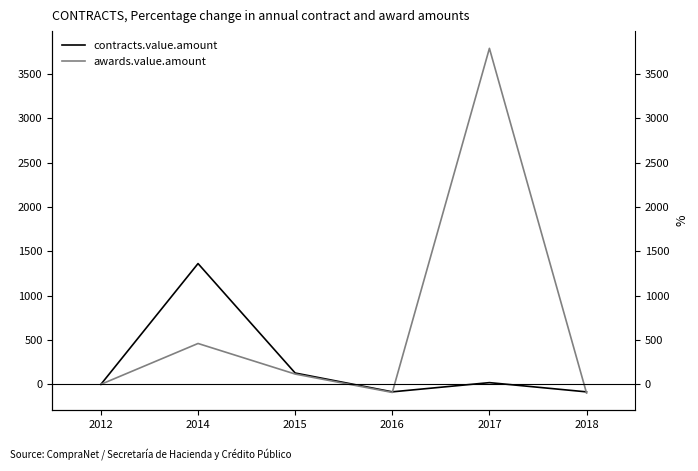

After their last crossing, which series has the higher values: awards.value.amount or contracts.value.amount?

contracts.value.amount